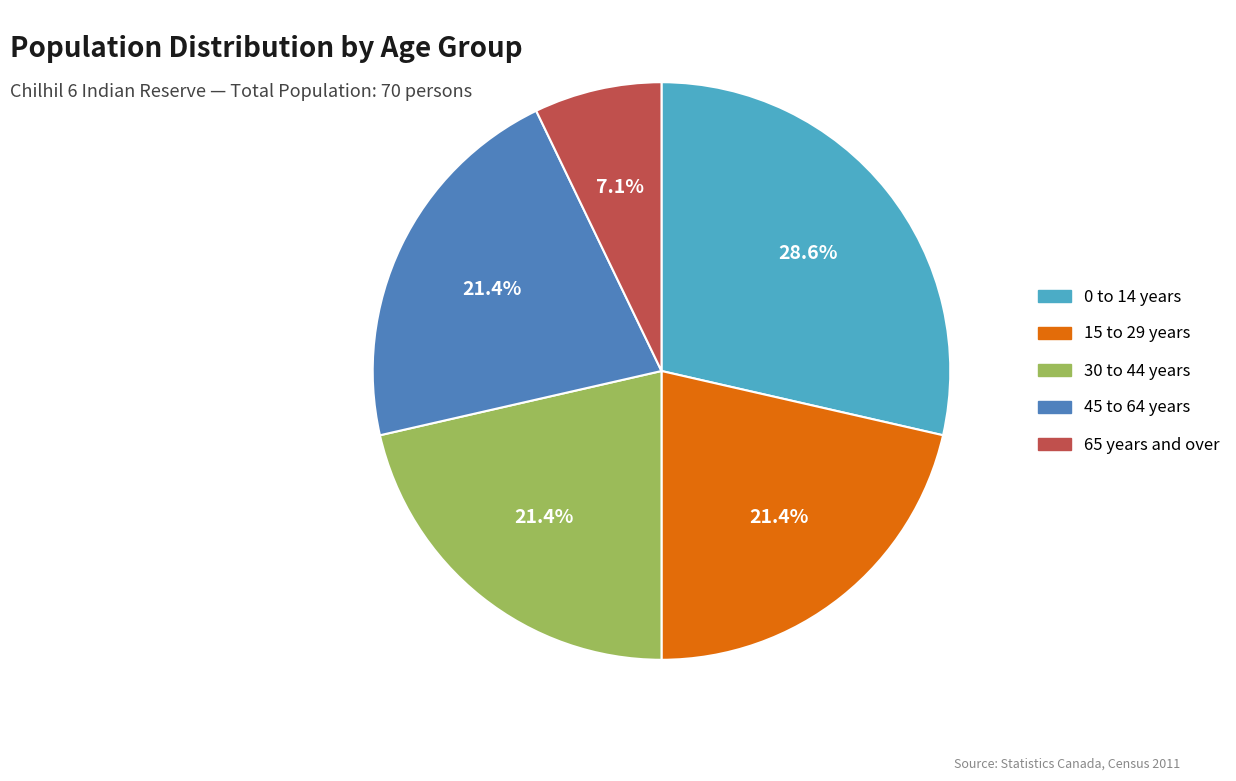

Does any single category account for the majority?

No